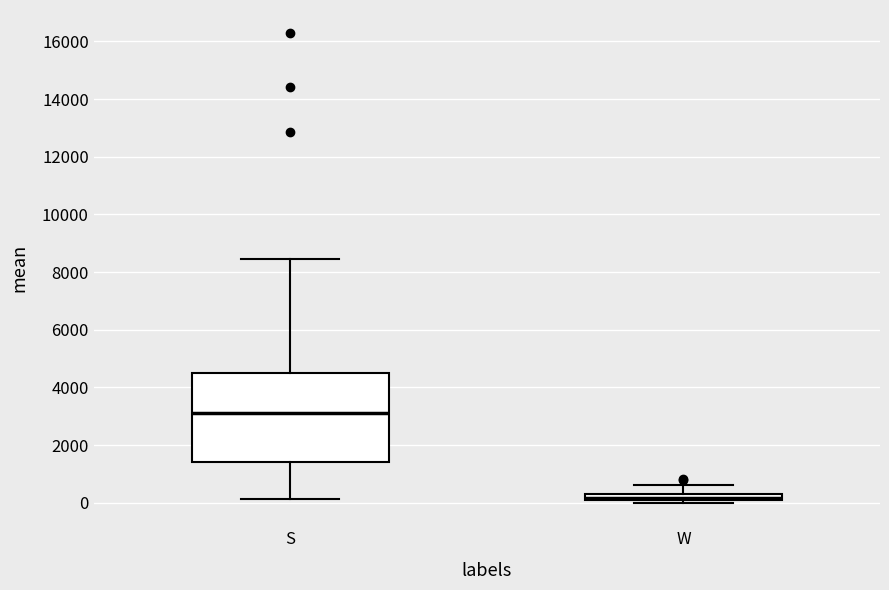

Which box's median line is the highest?

S